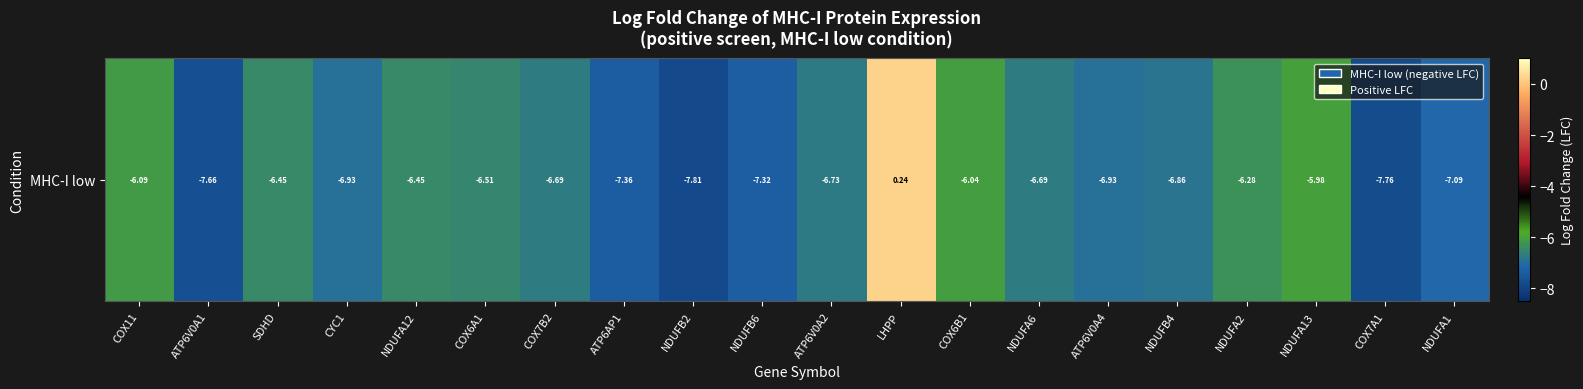

What is the average value?

-6.5